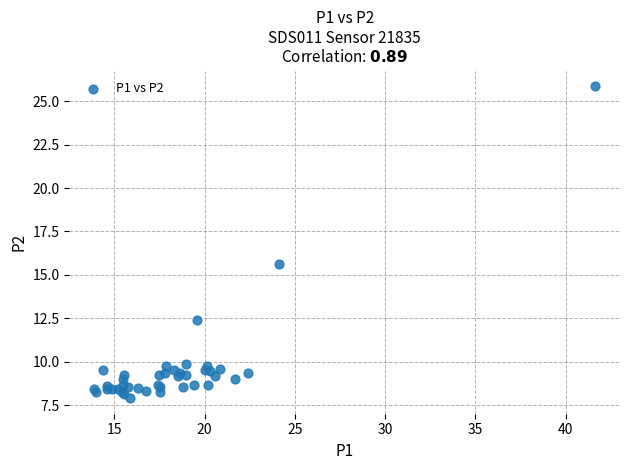

What Y value in the scatter plot is closest to 16?

15.6